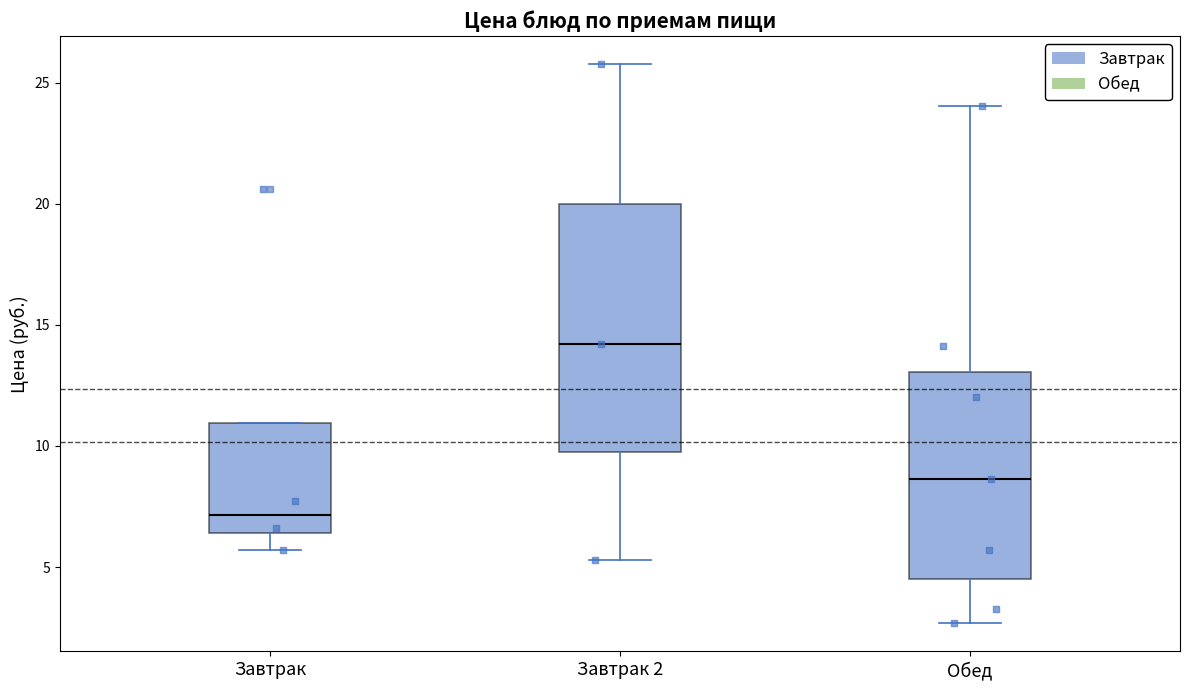

Which box is the tallest, from its lower edge to its upper edge?

Завтрак 2